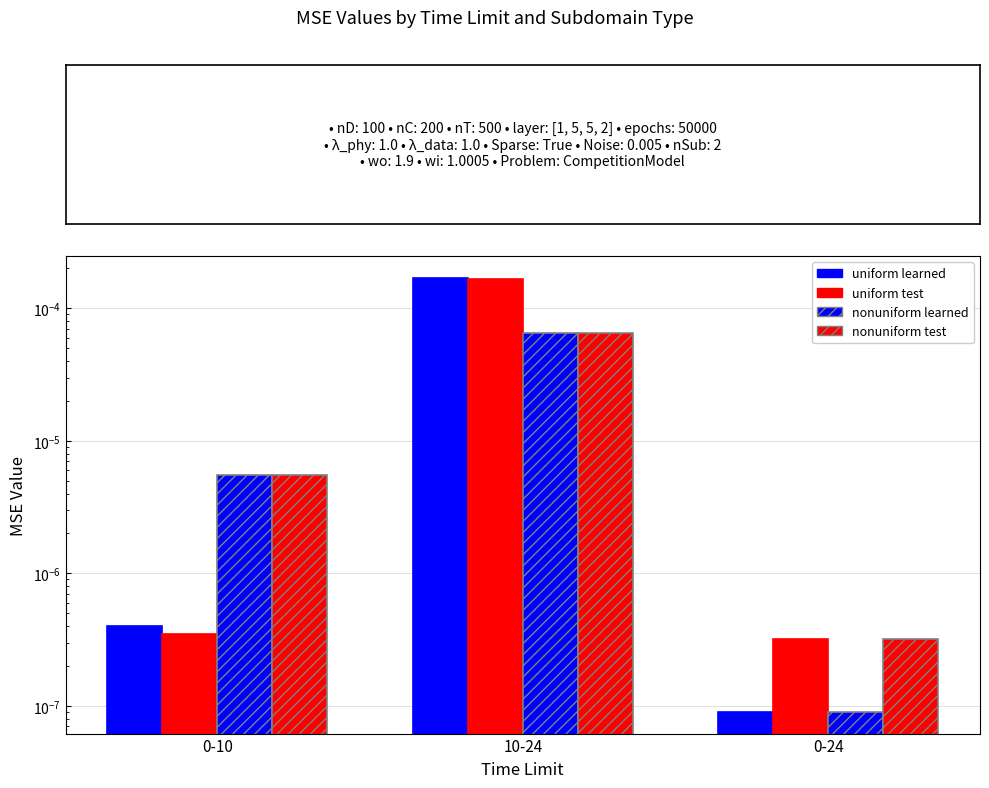

Rank the categories by nonuniform test value from lowest to highest.

0-24, 0-10, 10-24